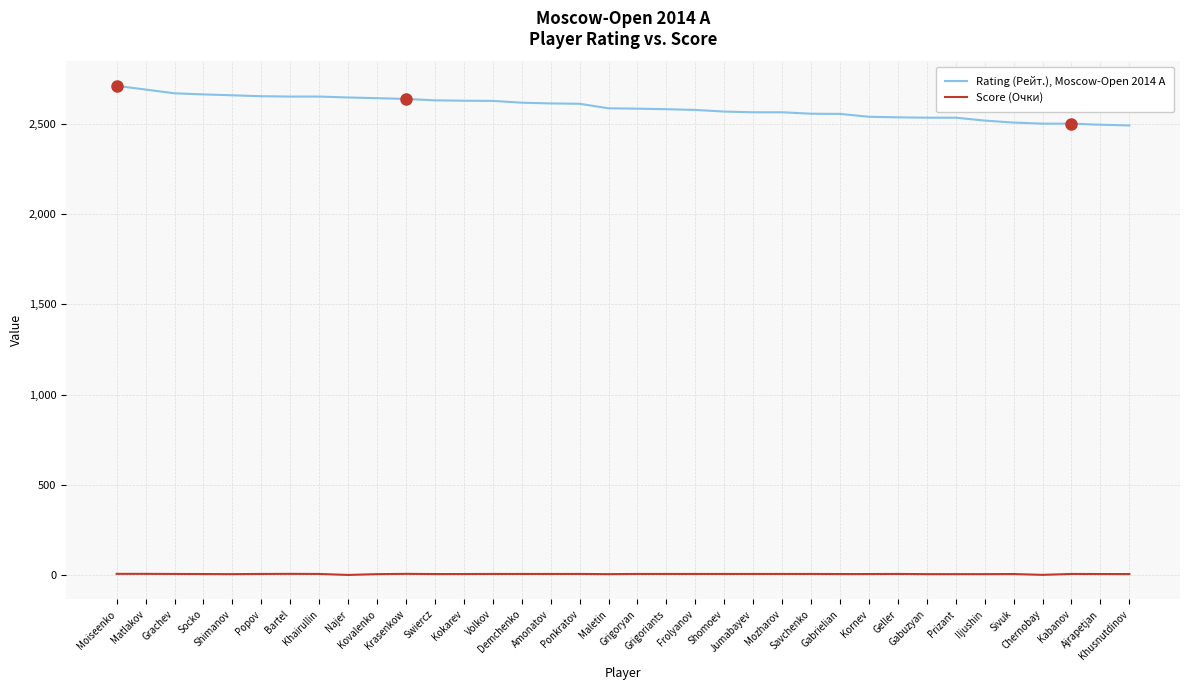

What is the sum of the Score (Очки) values at Grachev and Krasenkow?

13.5